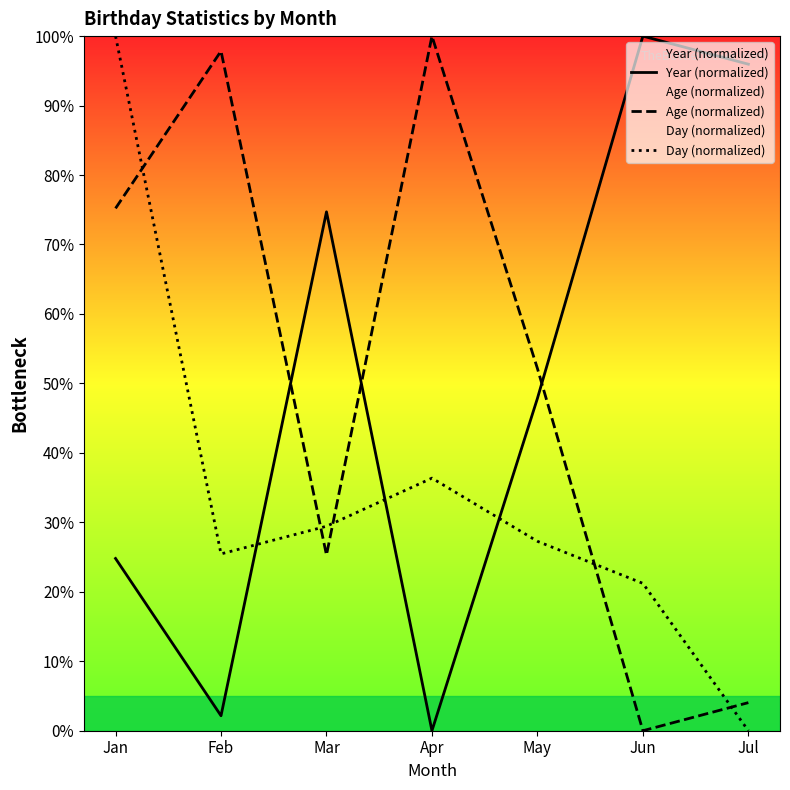

Count the number of categories in the chart.

7